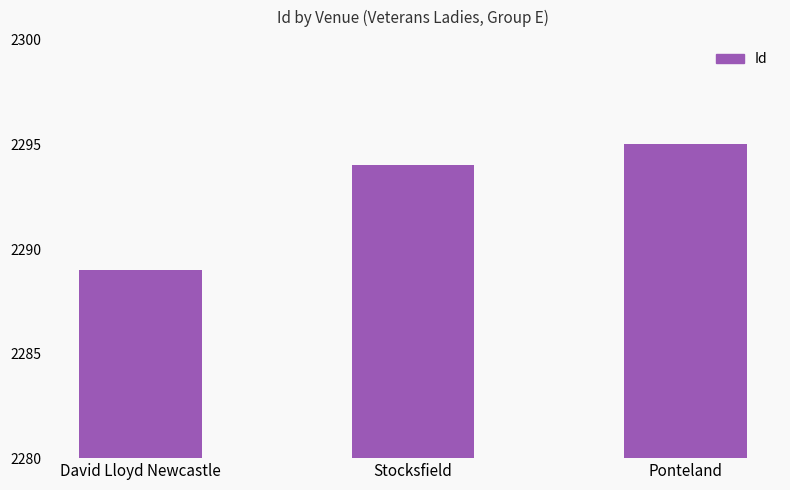

What is the label of the 3rd bar from the left?

Ponteland